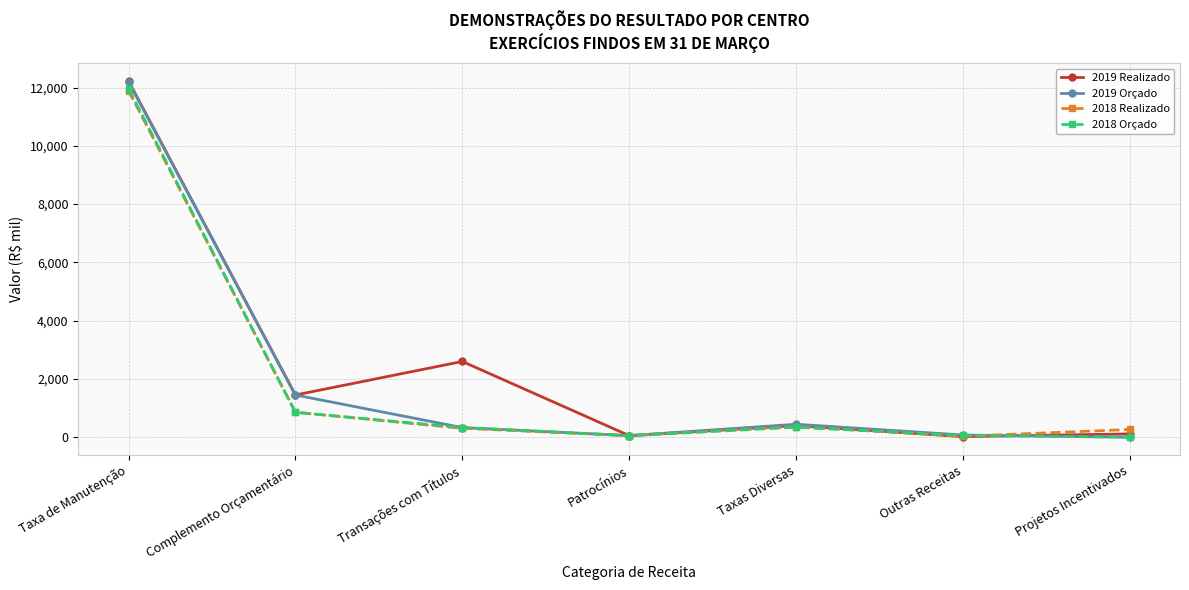

Which category has the highest value across all series?

Taxa de Manutenção